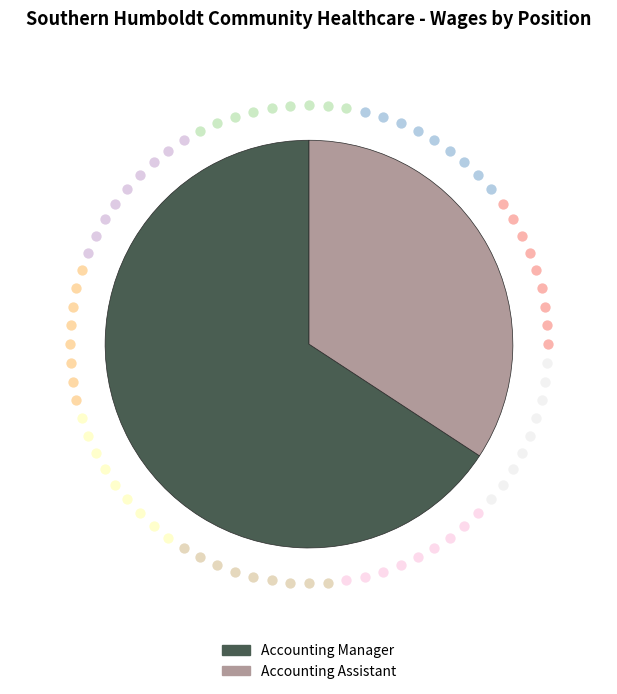

To the nearest percent, what is the average slice percentage?

50%